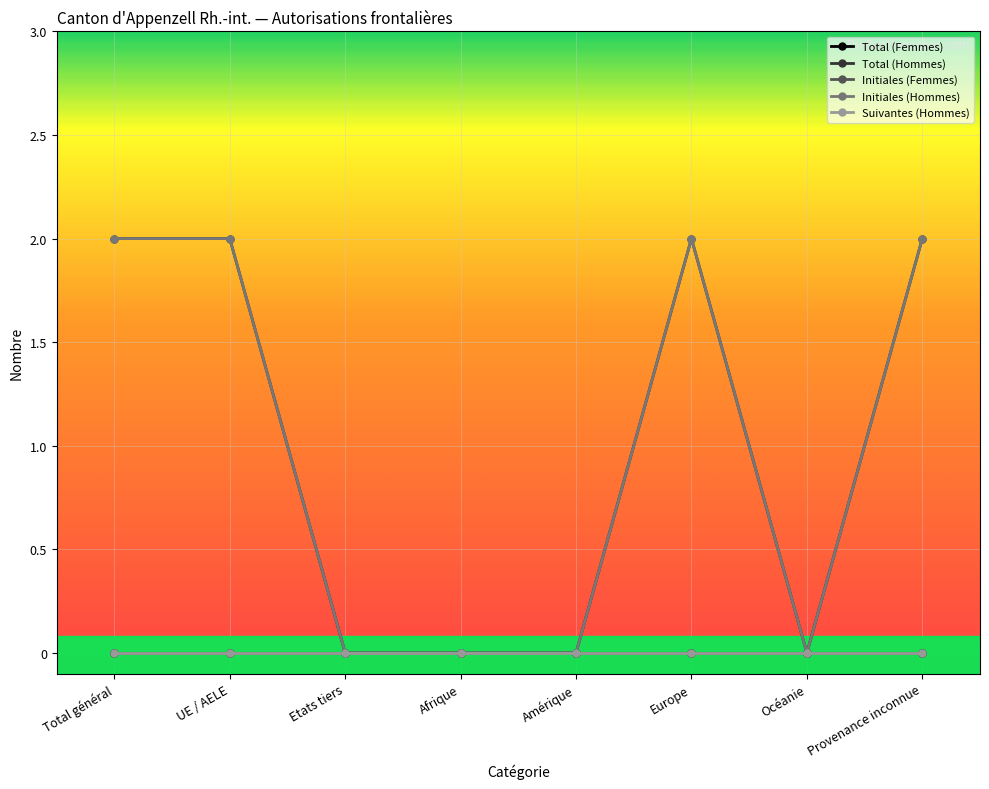

Which label corresponds to the smallest value in the chart?

Total général